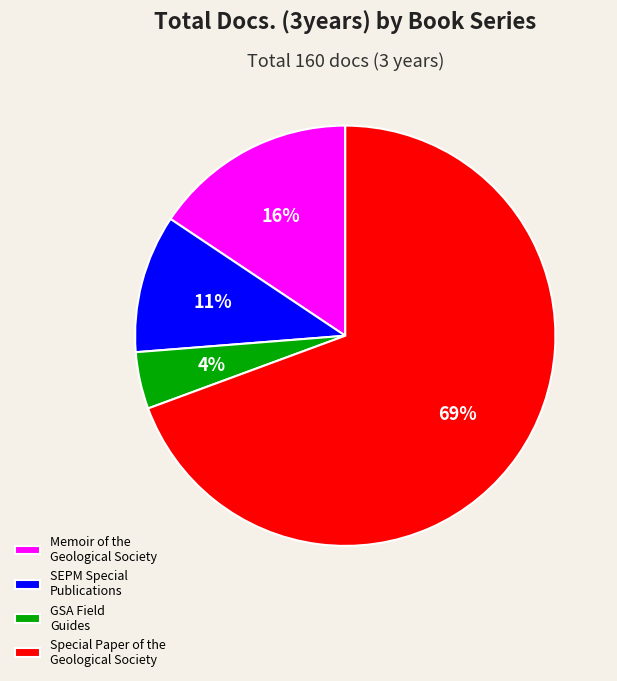

Which slice is the smallest?

GSA Field Guides